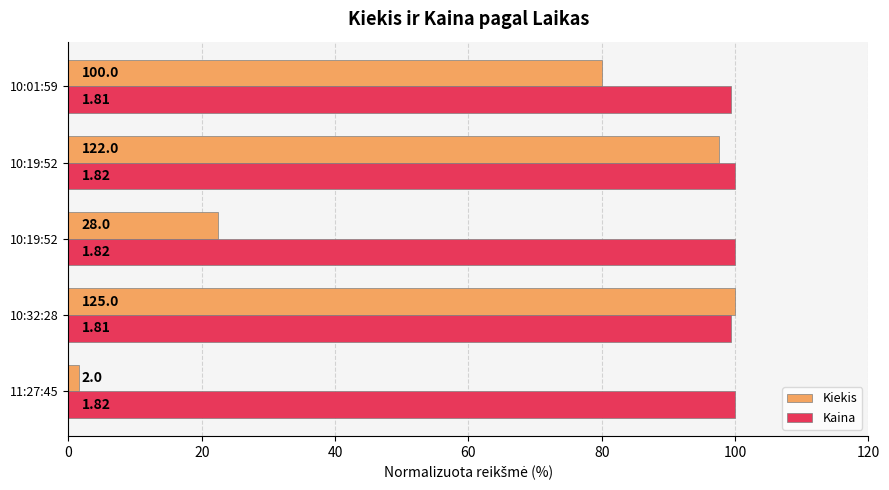

What are all the series names shown in the legend?

Kiekis, Kaina